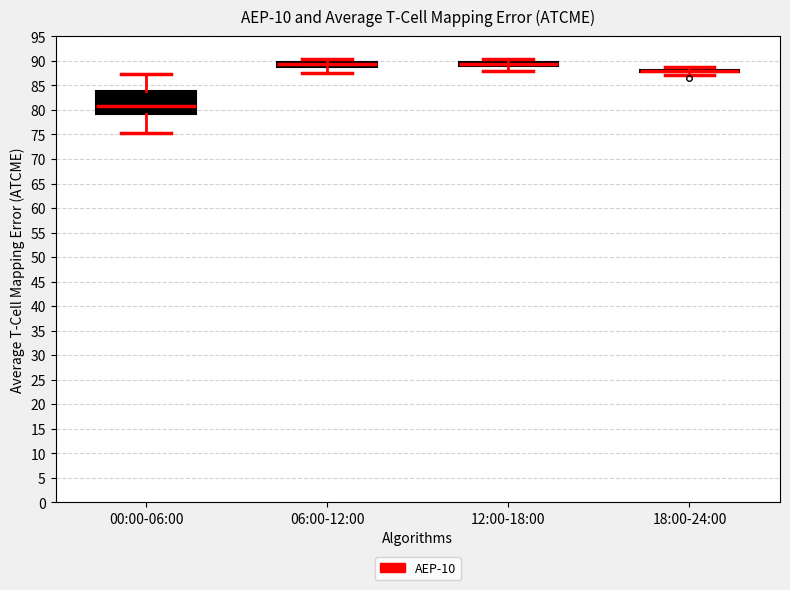

Where is the lower edge of the box for 18:00-24:00 on the y-axis? The values are not printed on the chart, so give them approximately, as read against the axis.

87.5